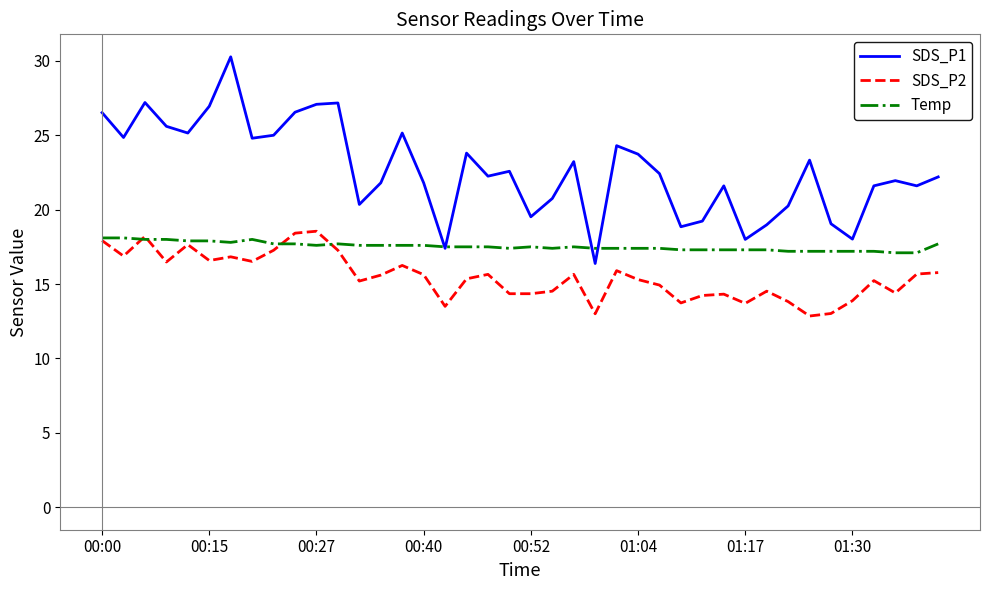

Which series has the largest range (max minus min)?

SDS_P1